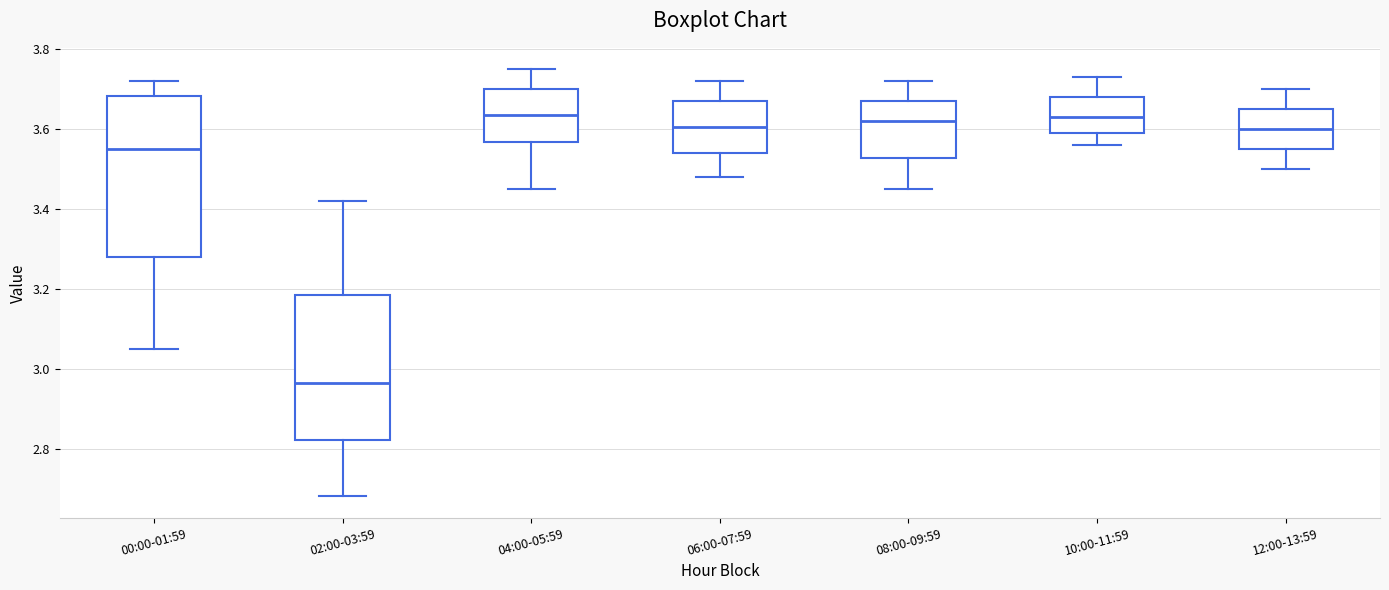

Where does the upper whisker of the box for 02:00-03:59 end on the y-axis? The values are not printed on the chart, so give them approximately, as read against the axis.

3.42